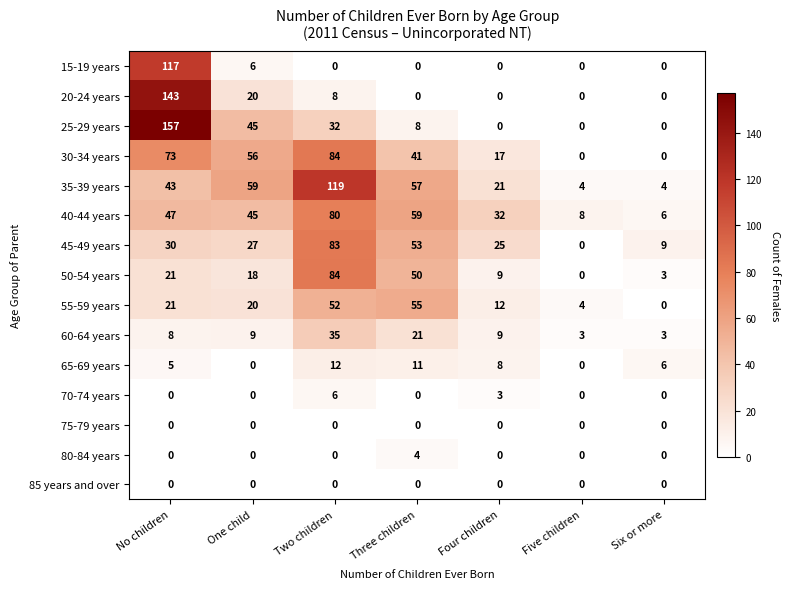

What is the total value across all series at One child?

305